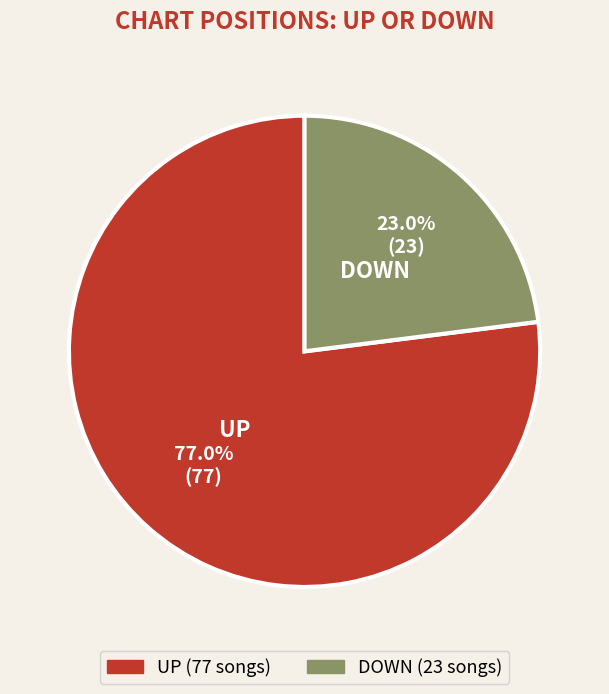

Is there any slice that represents more than half of the pie?

Yes